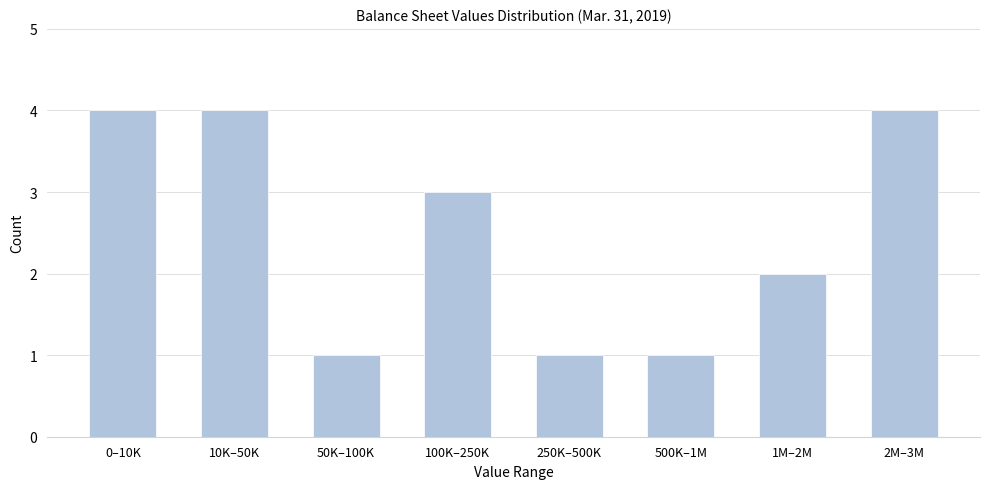

Reading left to right, transcribe all the data shown in this chart.

0–10K=4	10K–50K=4	50K–100K=1	100K–250K=3	250K–500K=1	500K–1M=1	1M–2M=2	2M–3M=4